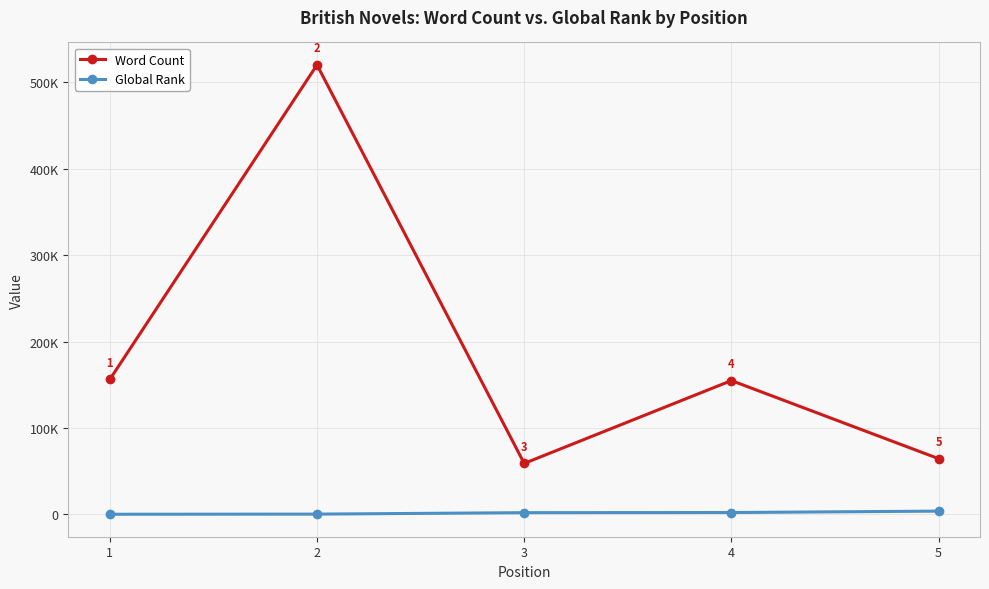

In Word Count, how many points are higher than both neighbors (excluding endpoints)?

2